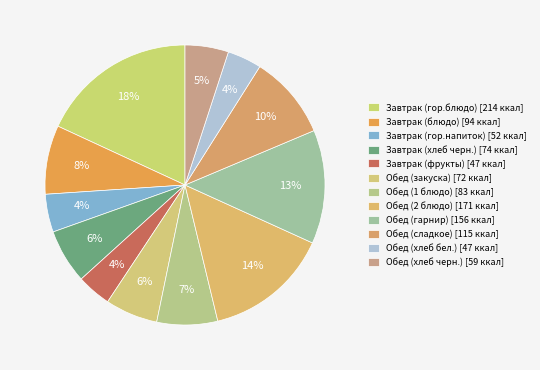

To the nearest percent, what portion does Обед (хлеб бел.) represent?

4%